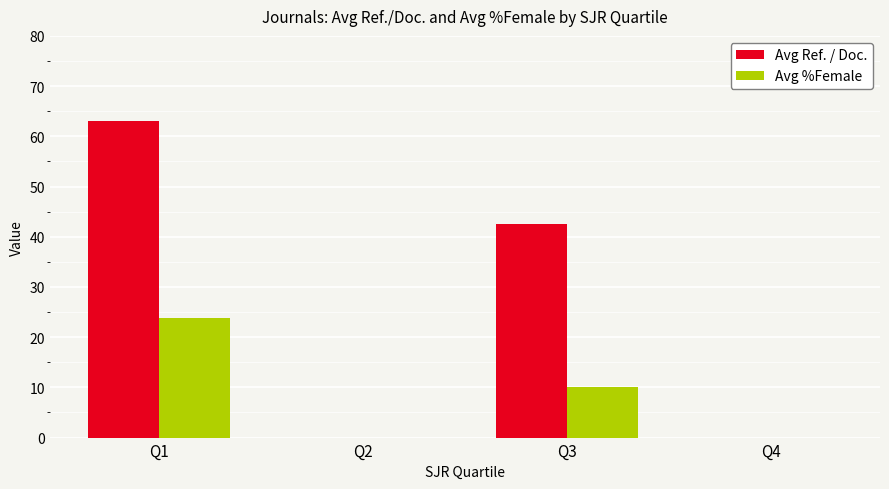

What is the highest value of the Avg %Female series?

23.8